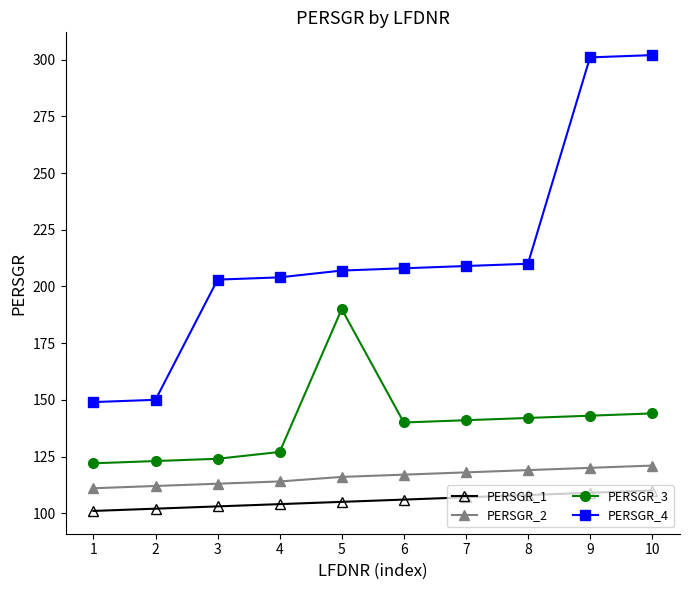

Which series has the largest total across all categories?

PERSGR_4